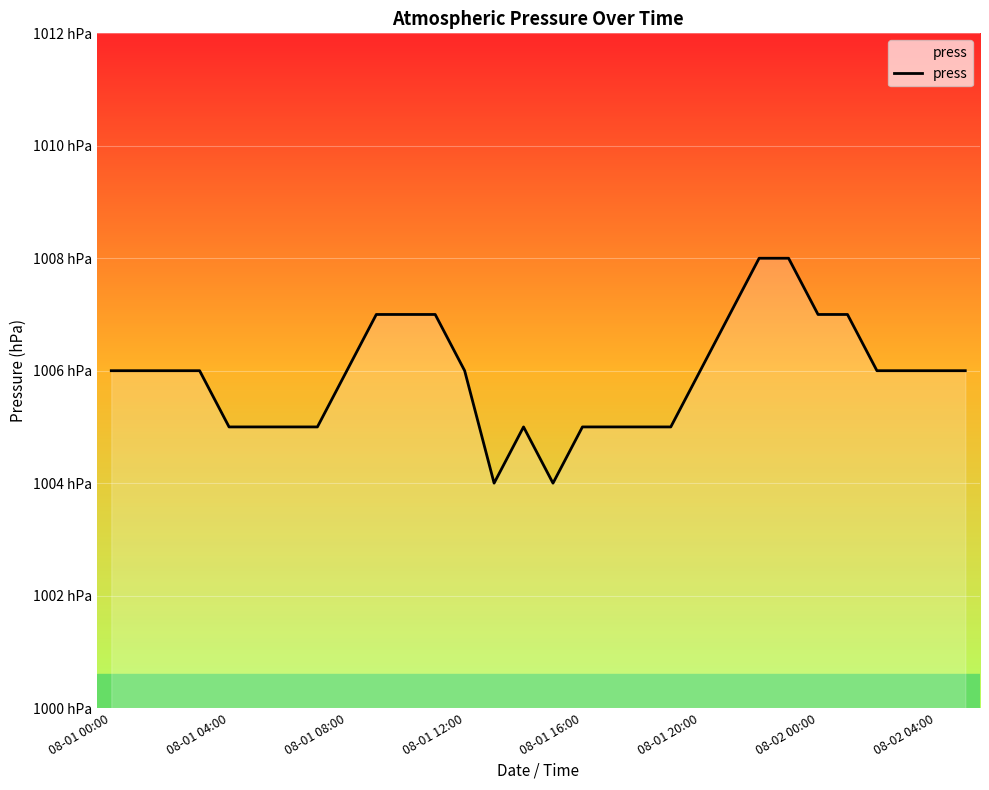

Does the chart display data point markers on the line(s)?

No